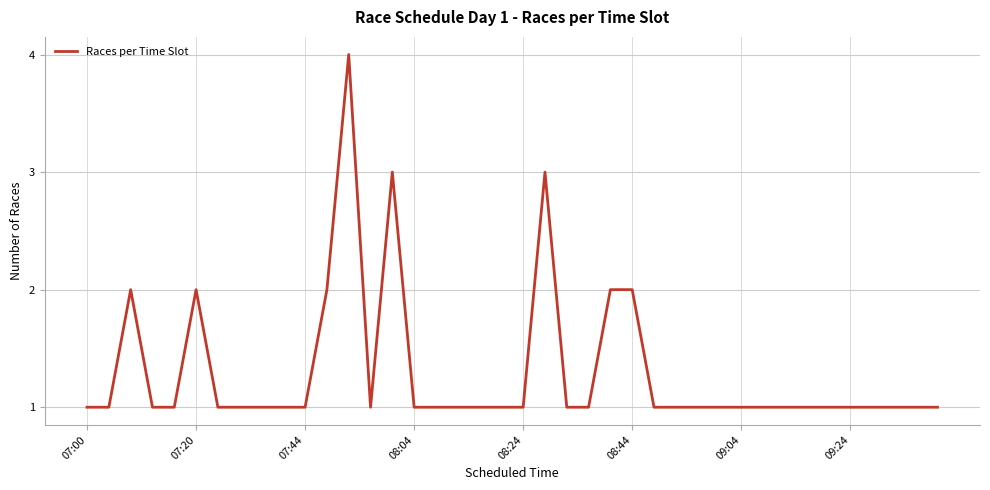

What is the greatest value displayed?

4